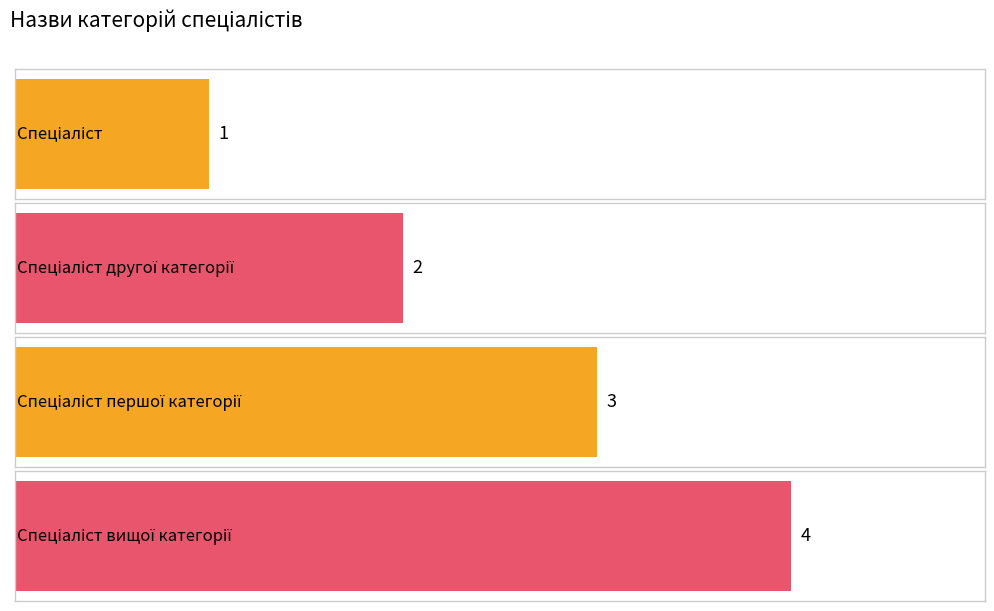

Which label corresponds to the smallest value in the chart?

Спеціаліст